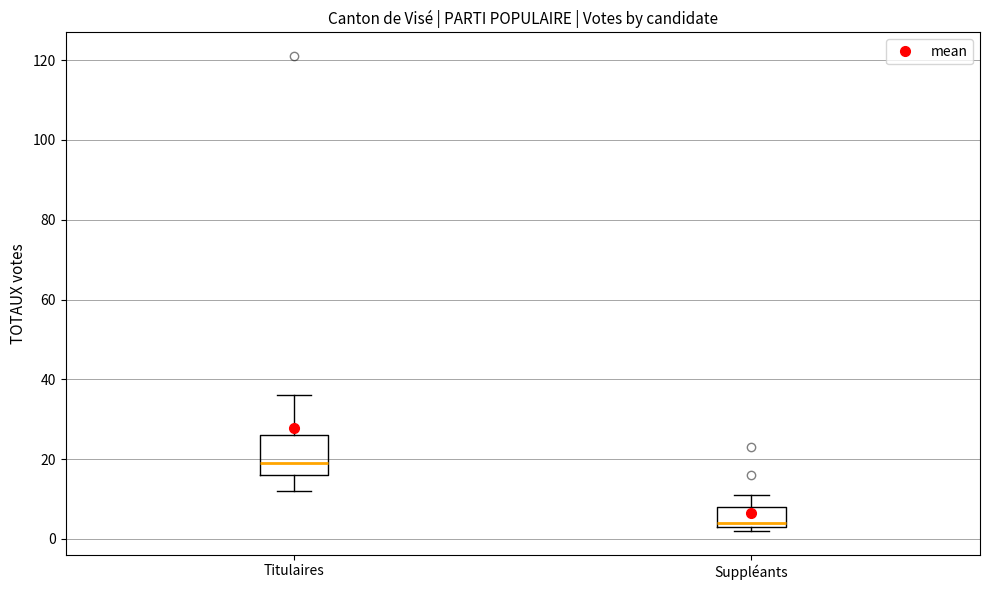

Reading left to right, transcribe this box plot: for each box, give where its median line is, the range the box spans, and where its two whiskers end, as read against the y-axis. The values are not printed on the chart, so give them approximately, as read against the axis.

Titulaires: median 20, box 16 to 26, whiskers 12 to 36
Suppléants: median 4 (just above the box's lower edge), box 4 to 8, whiskers 2 to 12